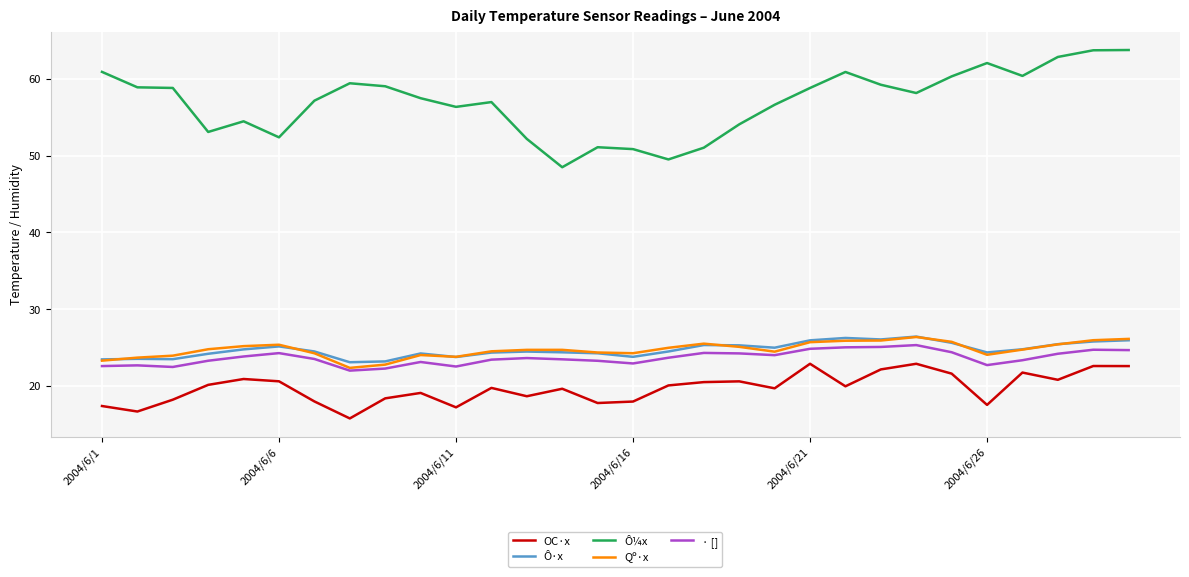

What is the average value of the · [] series?

23.6